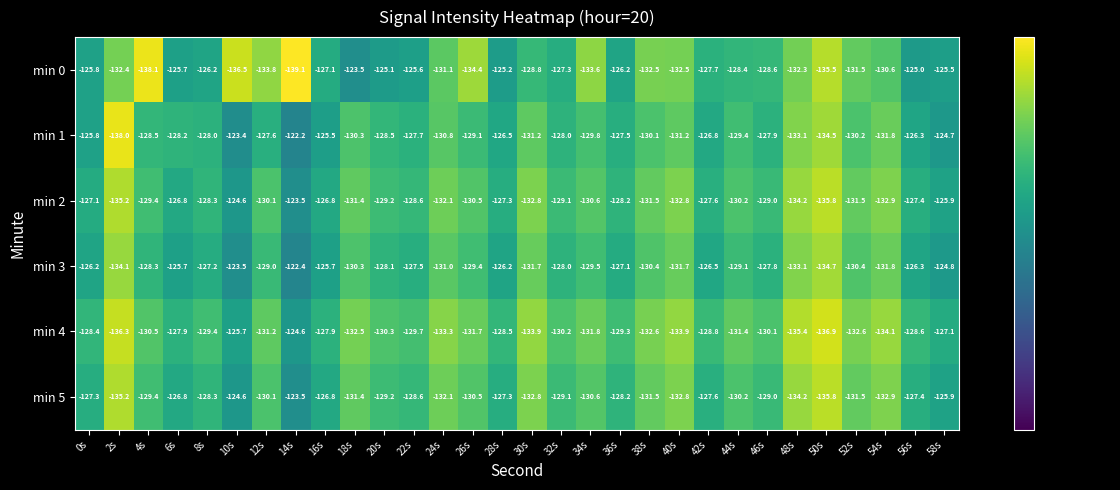

What is the spread (max minus min) of values at 2s?

5.6